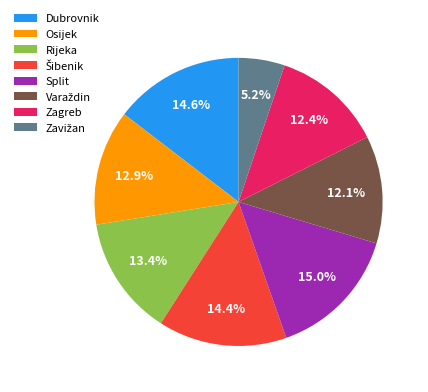

Does Osijek represent more than half of the total?

No